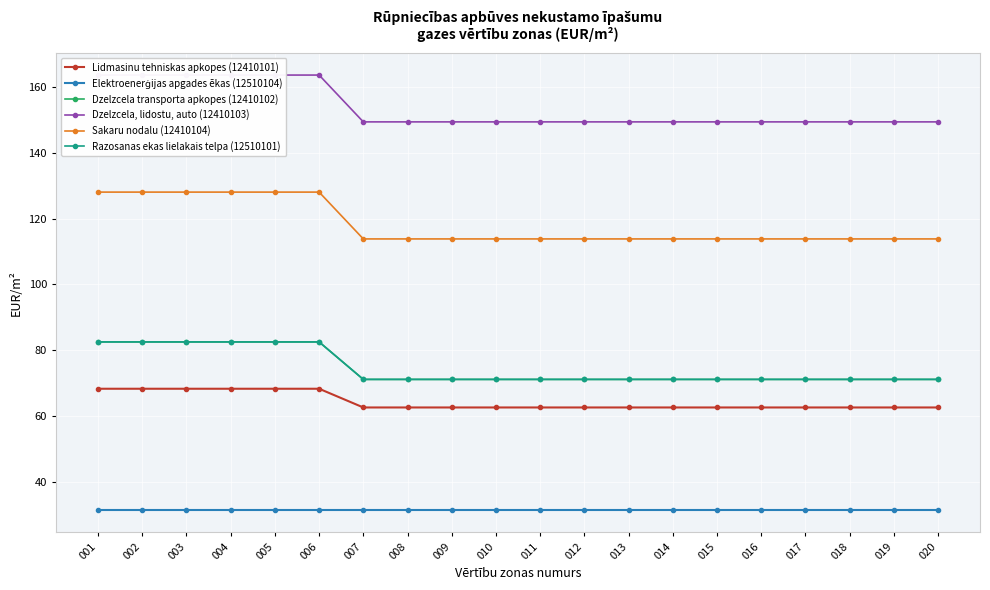

What is the difference between the highest and lowest values at 014?

118.1